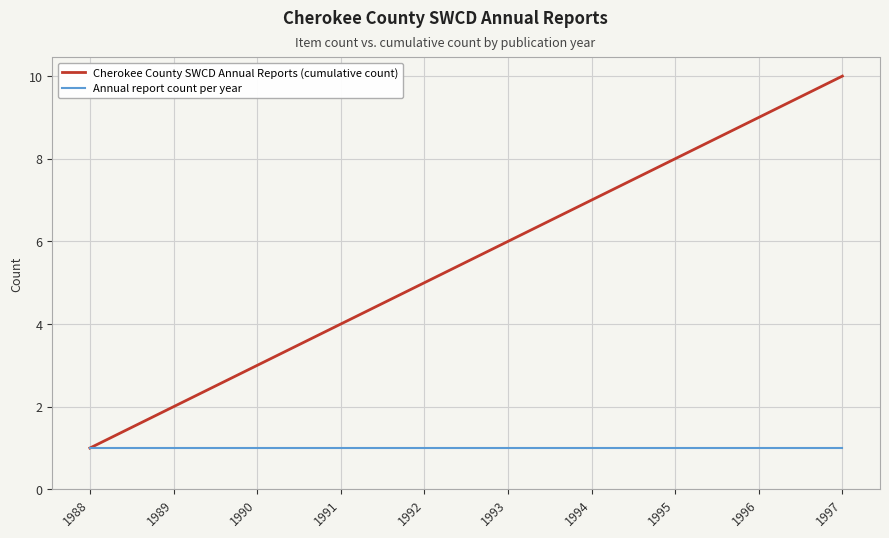

List the series in order of their peak value, lowest first.

Annual report count per year, Cherokee County SWCD Annual Reports (cumulative count)